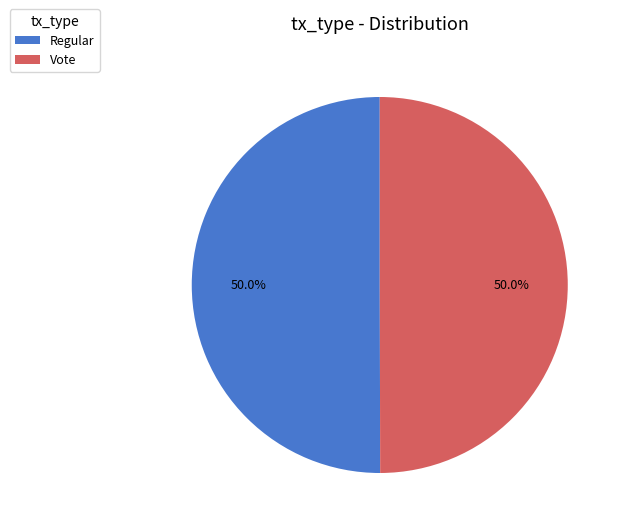

How much of the chart is everything except Vote?

50.0%